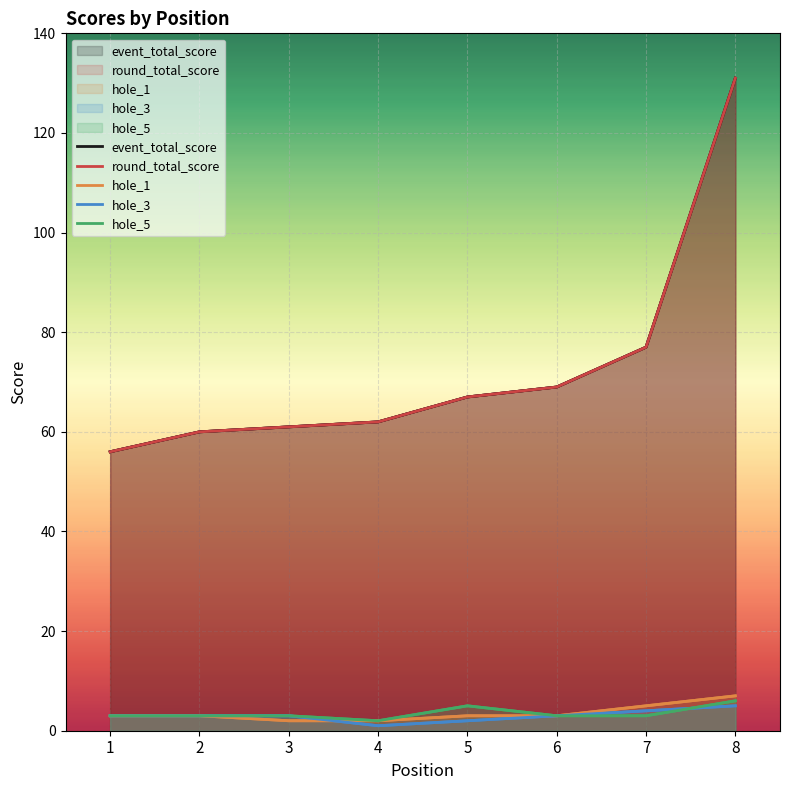

What is the average value of the hole_1 series?

4